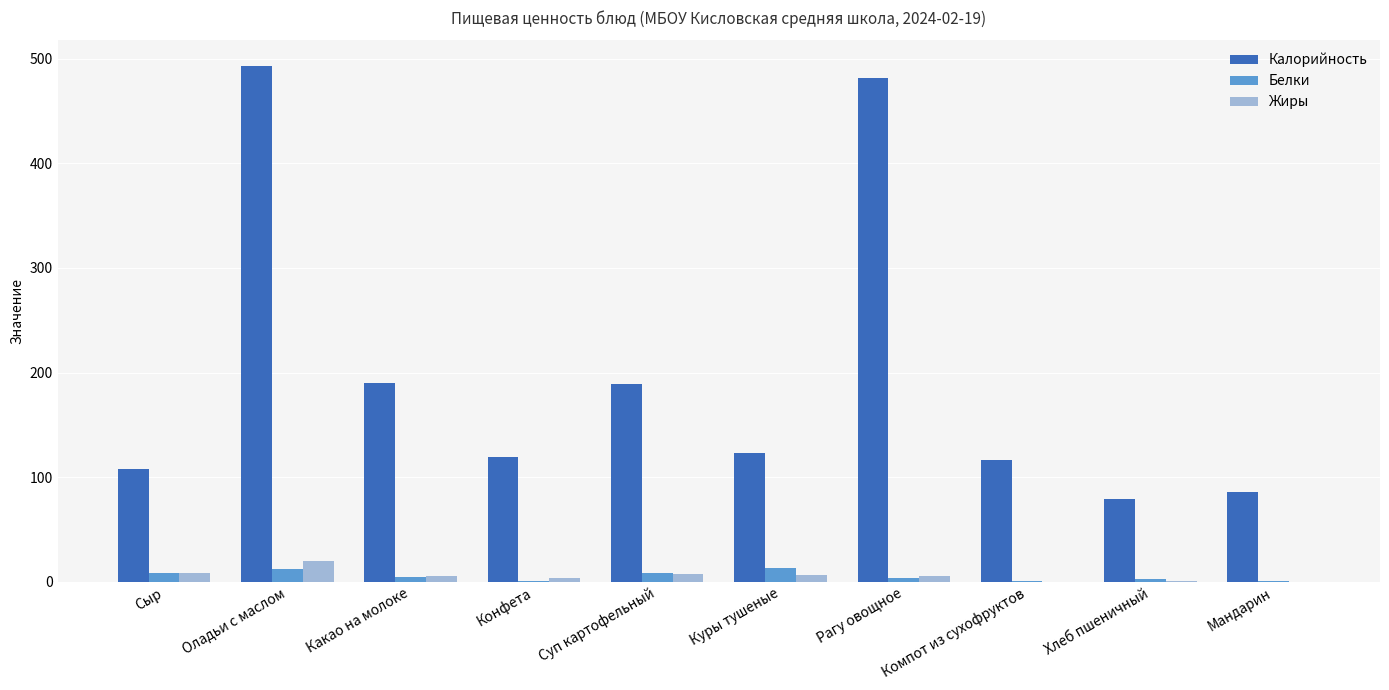

Is it true that Калорийность equals 493.0 at Оладьи с маслом?

True